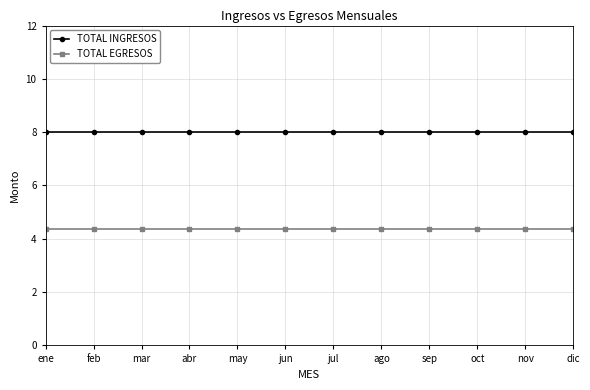

True or false: TOTAL INGRESOS has a value of 8.0 at mar.

True